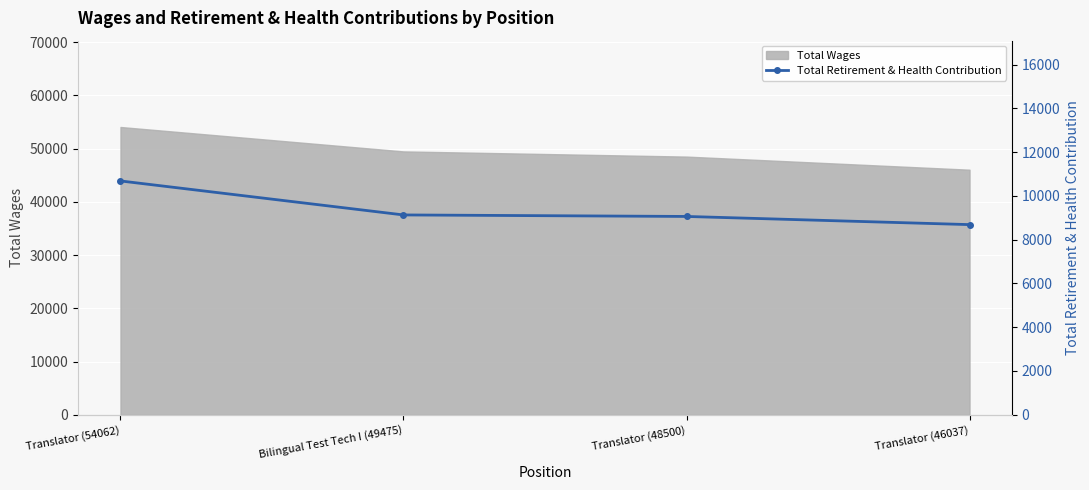

True or false: the data has more than 1 interior local peaks.

False